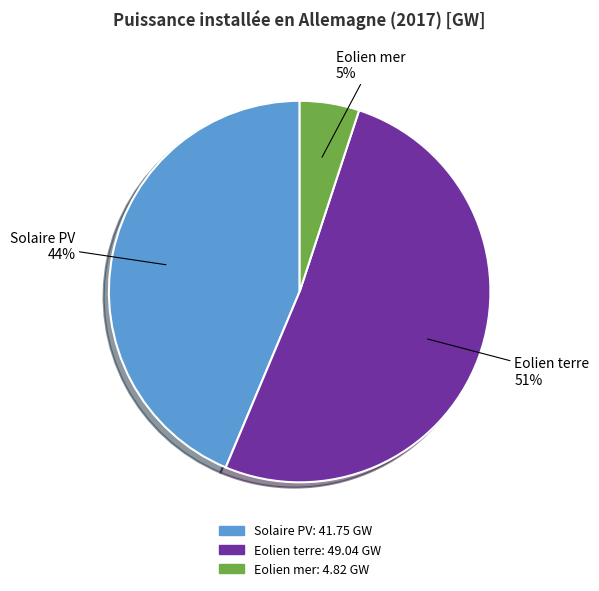

Is it true that Eolien mer is 1% of the pie?

False